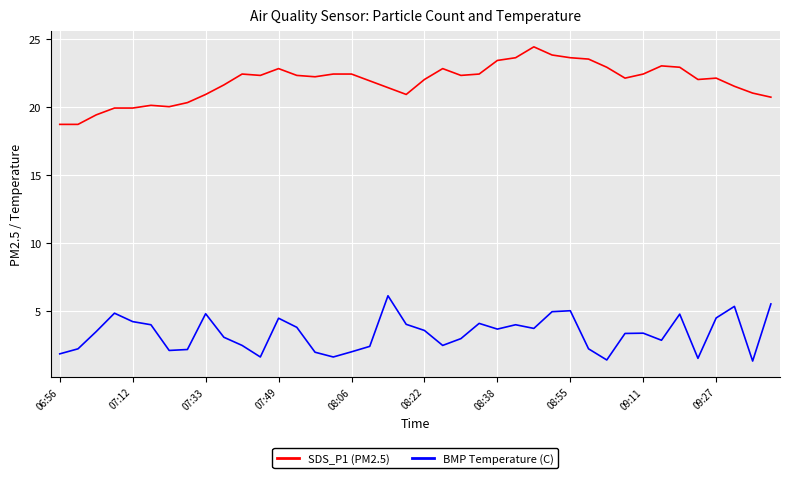

What is the difference between the maximum and minimum values in the SDS_P1 (PM2.5) series?

5.7